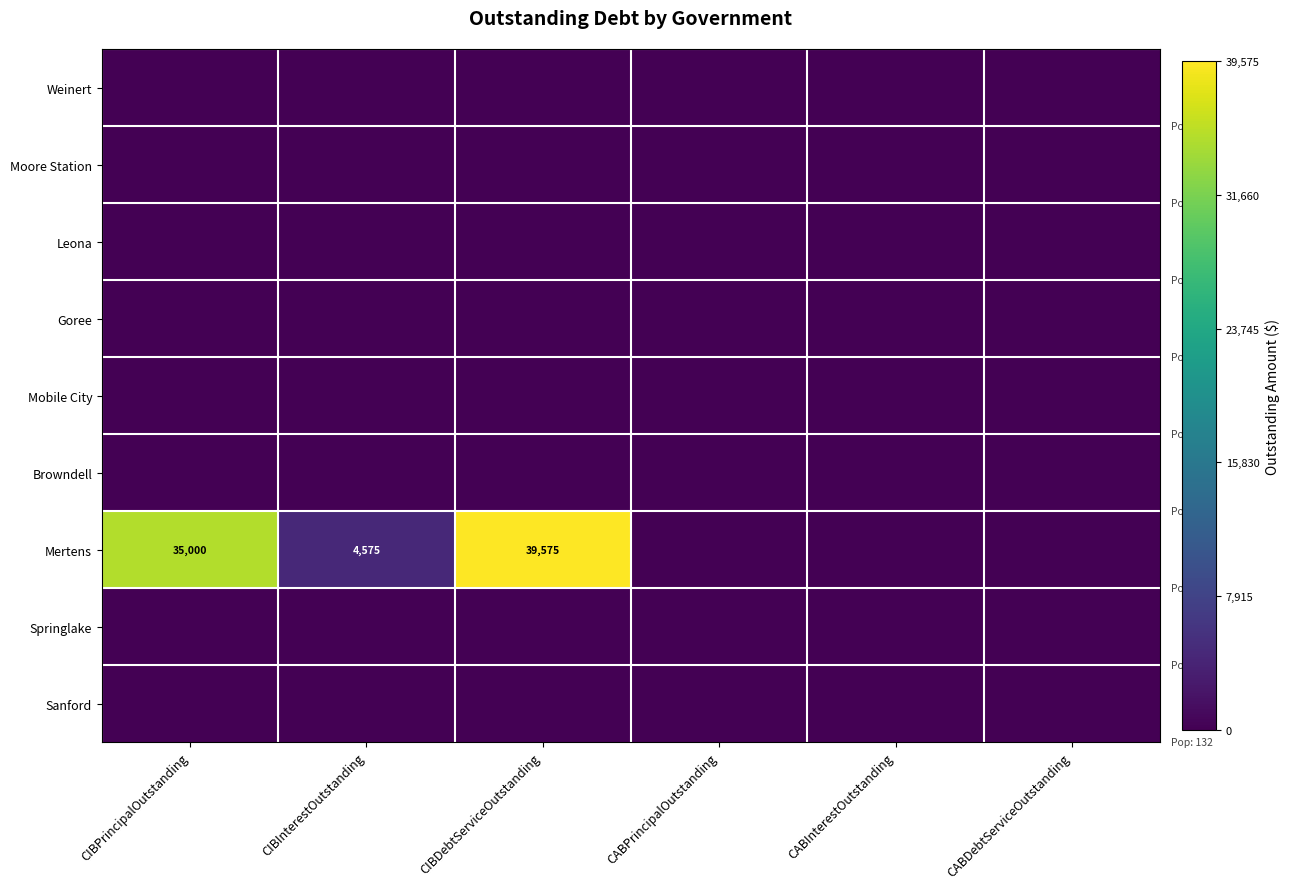

Which category has the lowest value in the Mertens series?

CABPrincipalOutstanding